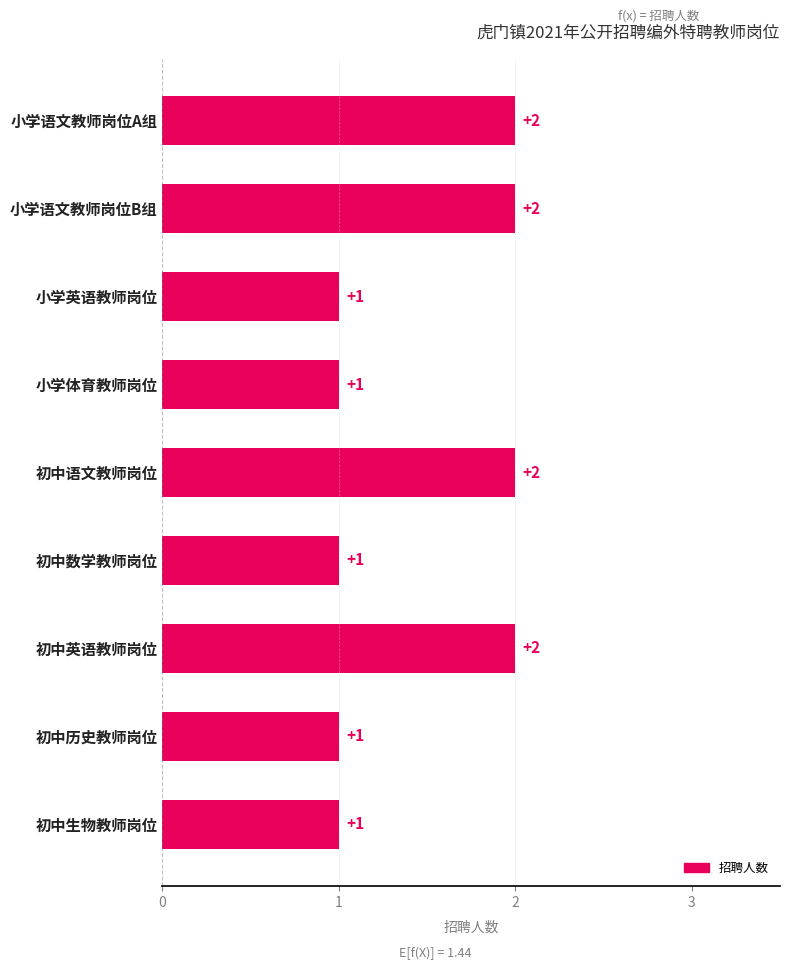

What is the sum of all values?

13